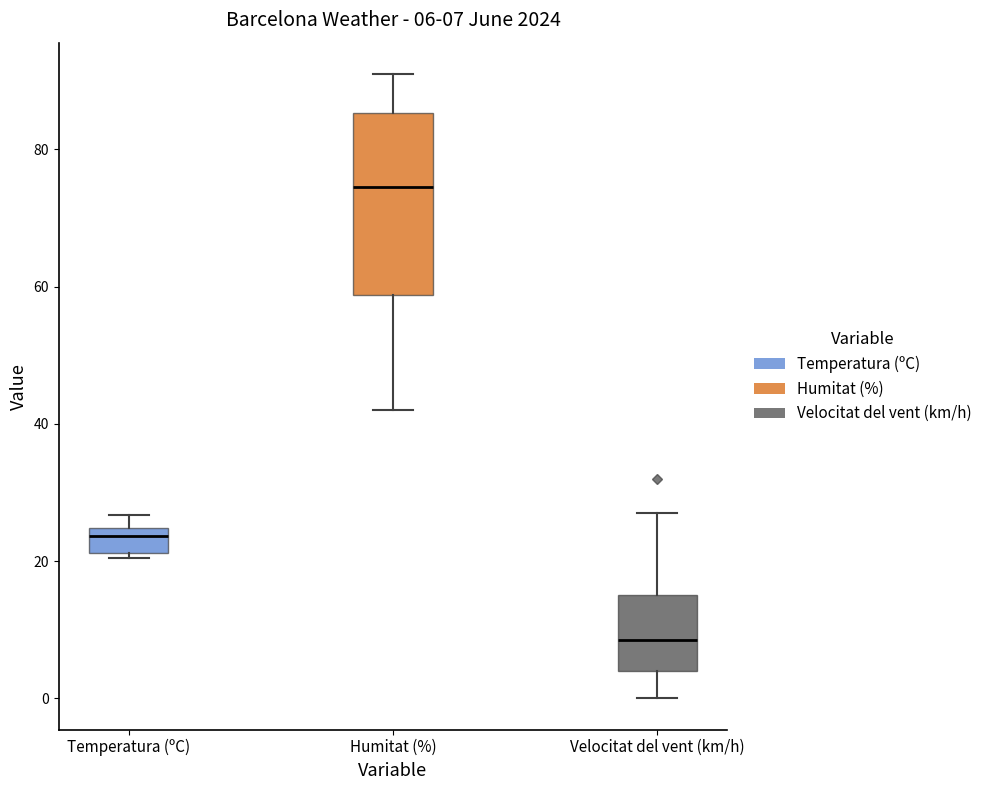

Comparing the boxes themselves (not the whiskers), which one is the tallest?

Humitat (%)